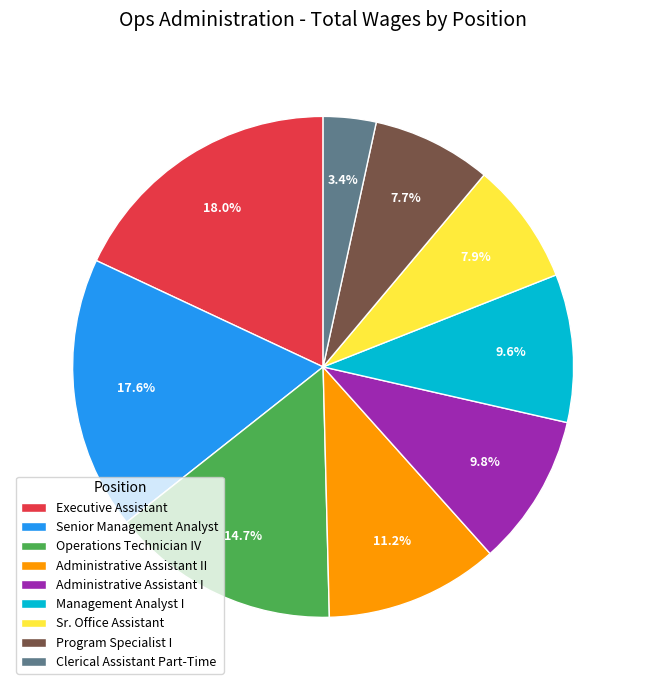

What portion of the pie excludes Operations Technician IV?

85.3%